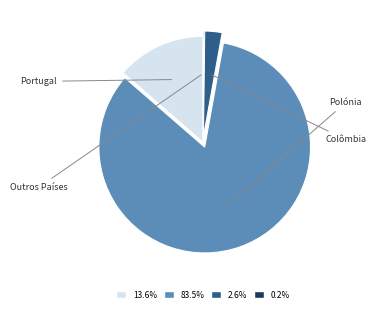

Is there any slice that represents more than half of the pie?

Yes